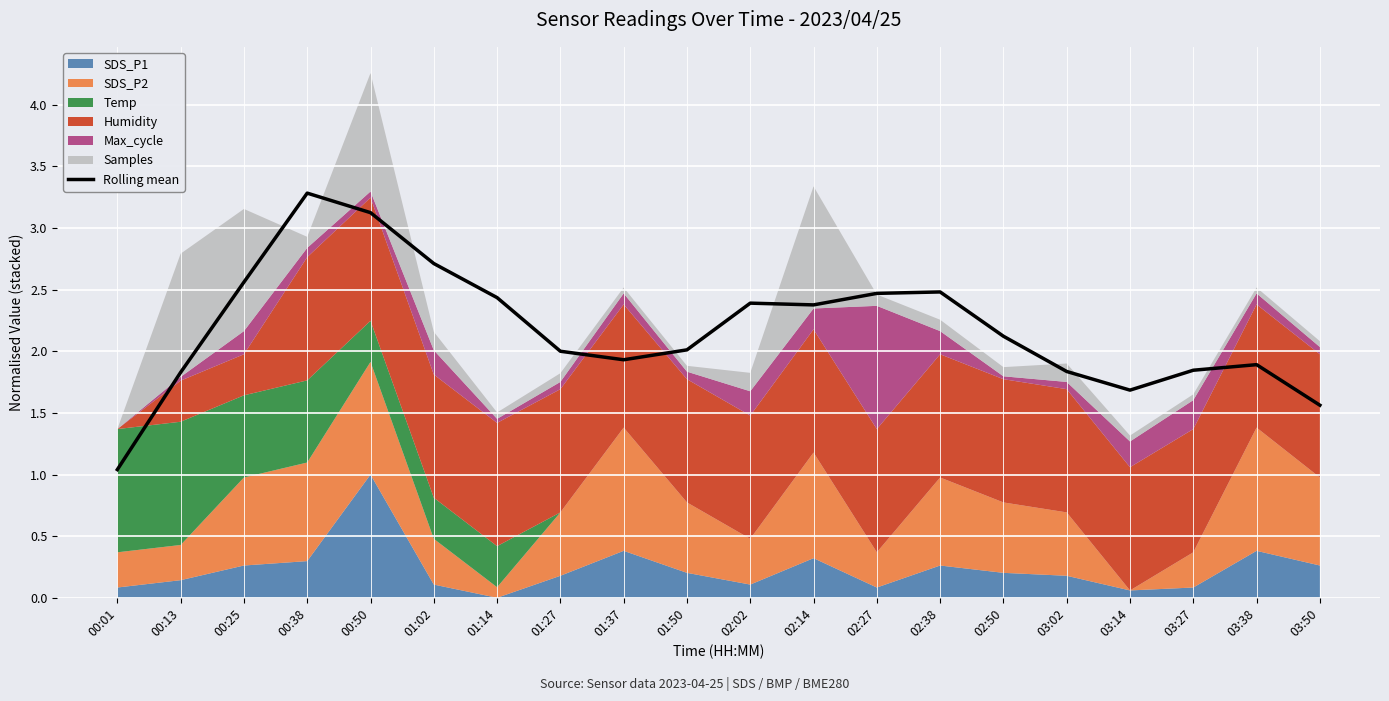

Where is the data nearest to the value 2?

01:27